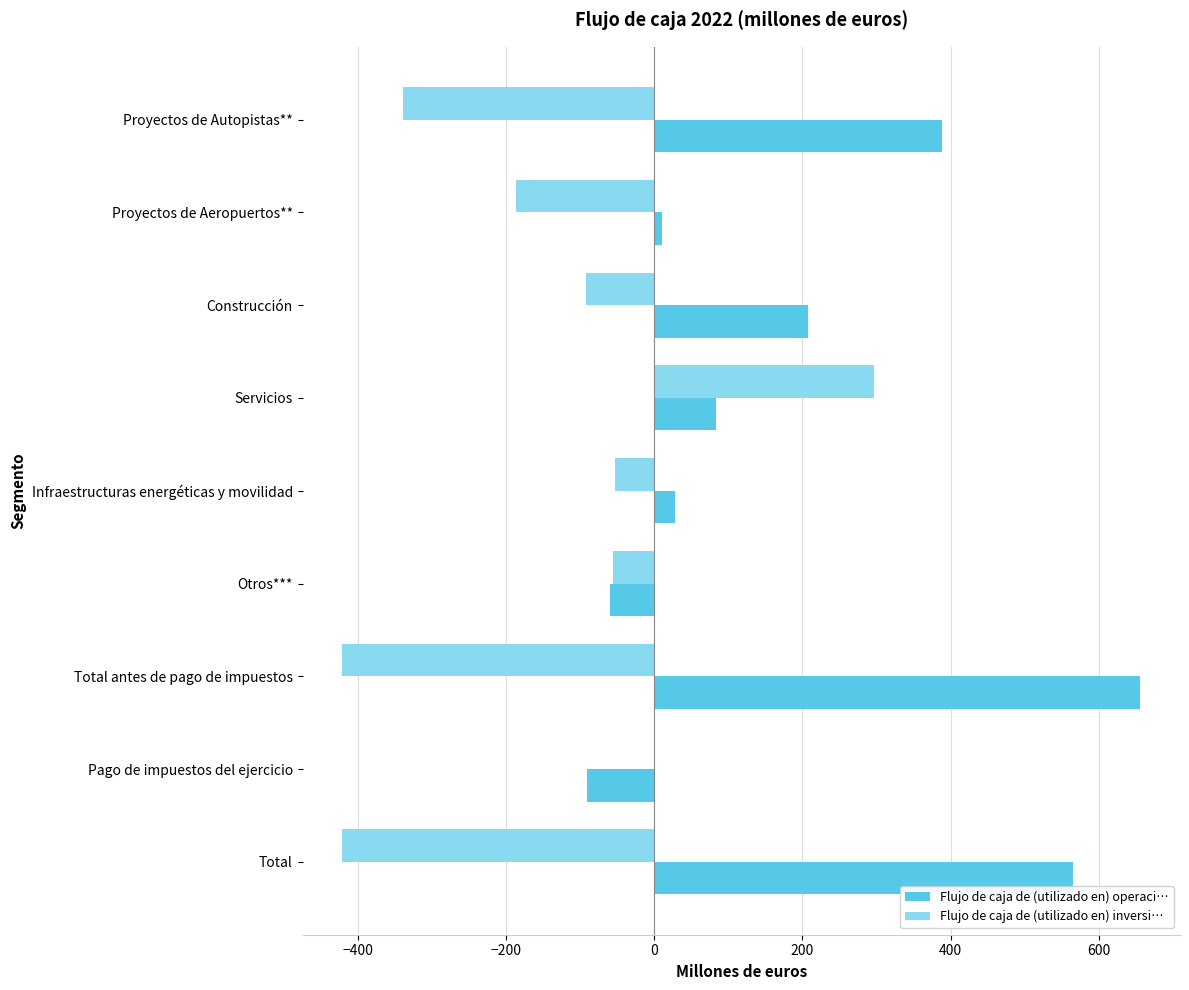

At which label is Flujo de caja de (utilizado en) operaci… closest to 282?

Construcción